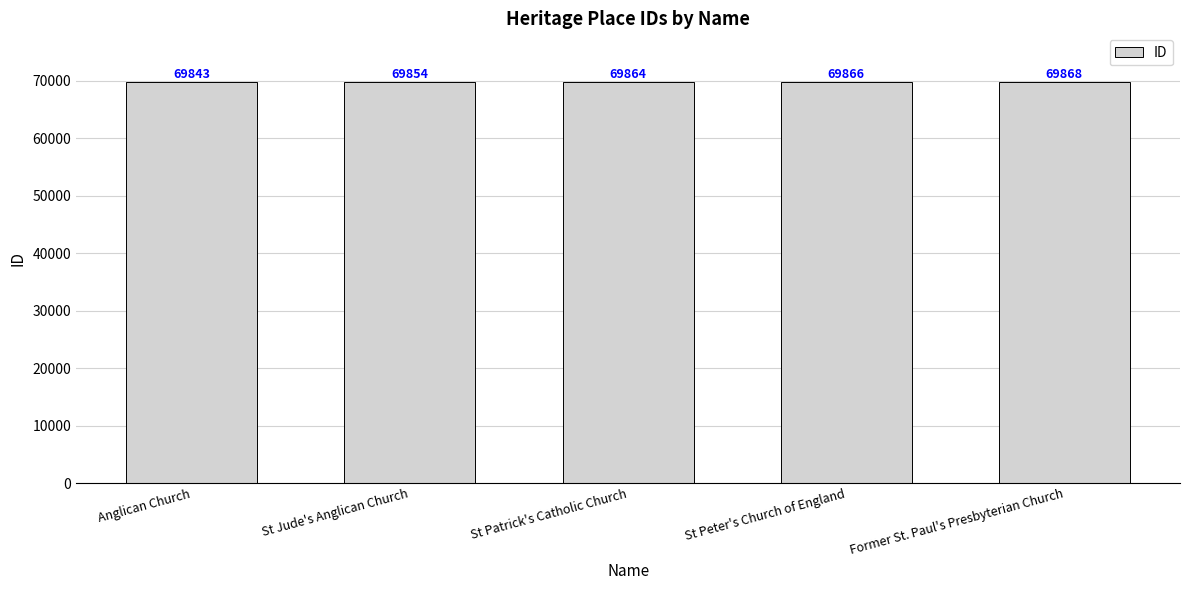

How many distinct data groups are displayed?

1